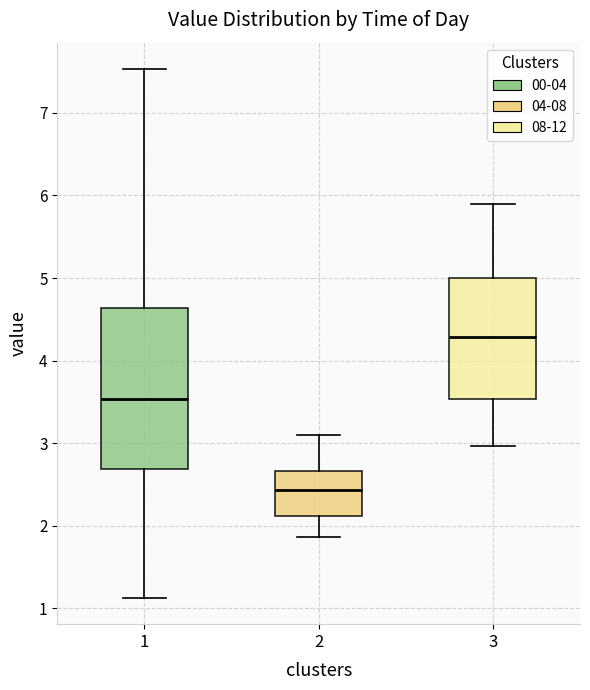

Reading left to right, transcribe this box plot: for each box, give where its median line is, the range the box spans, and where its two whiskers end, as read against the y-axis. The values are not printed on the chart, so give them approximately, as read against the axis.

1: median 3.5, box 2.7 to 4.6, whiskers 1.1 to 7.5
2: median 2.4, box 2.1 to 2.7, whiskers 1.9 to 3.1
3: median 4.3, box 3.5 to 5.0, whiskers 3.0 to 5.9